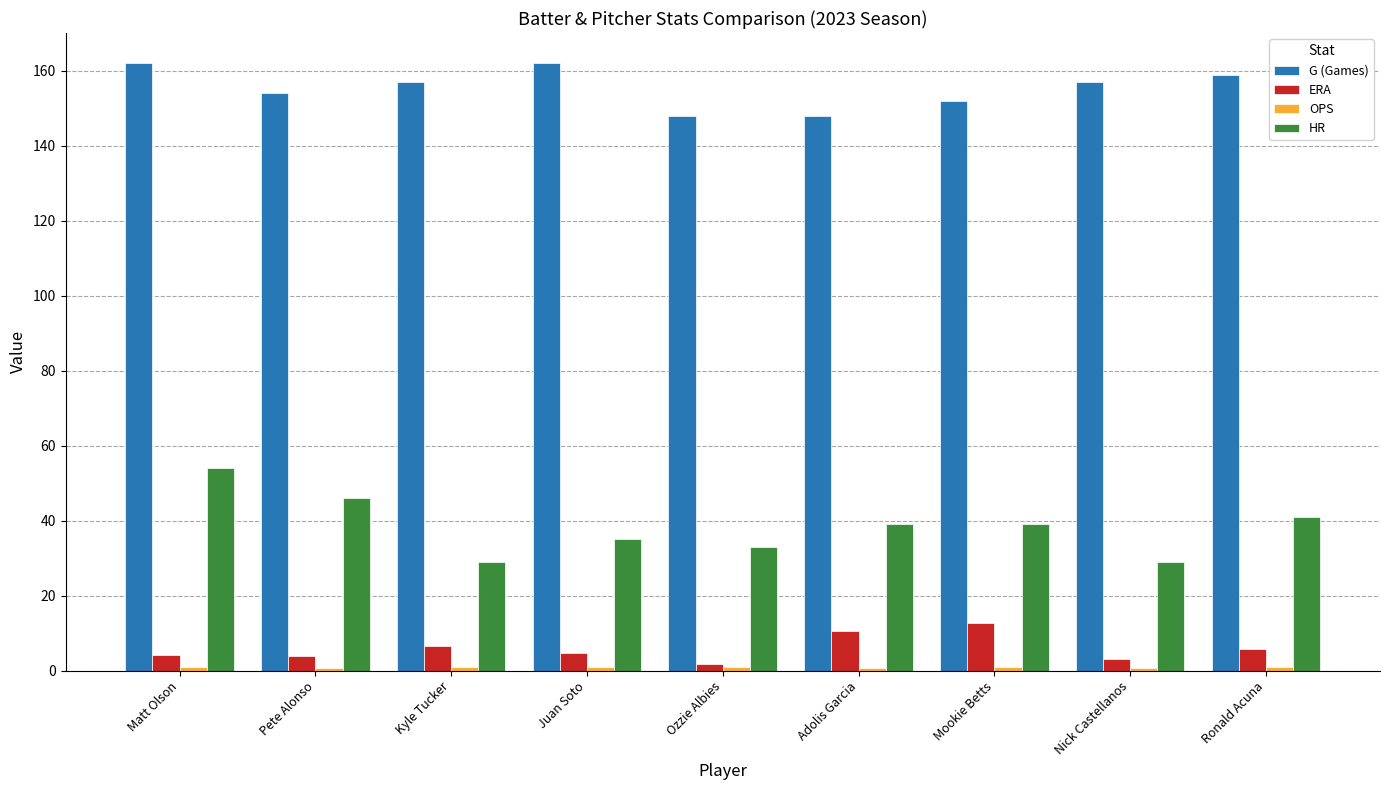

What is the average value of the ERA series?

5.9